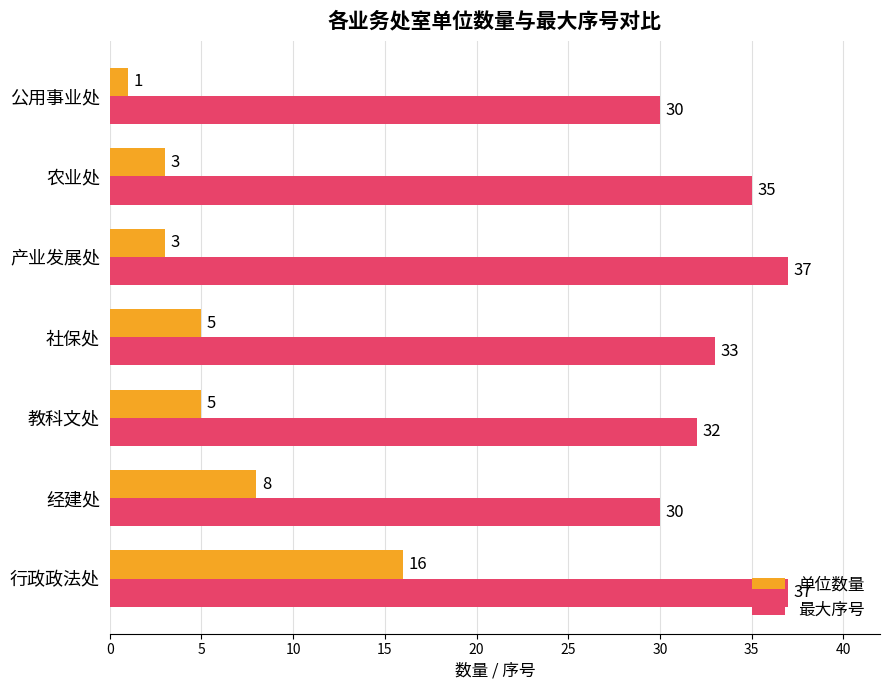

What is the spread (max minus min) of values at 社保处?

28